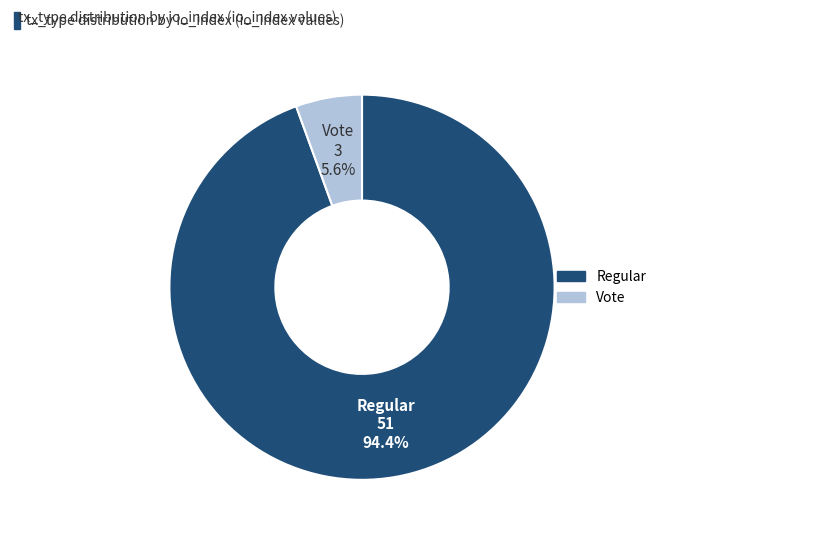

Rank the categories by value from highest to lowest.

Regular, Vote